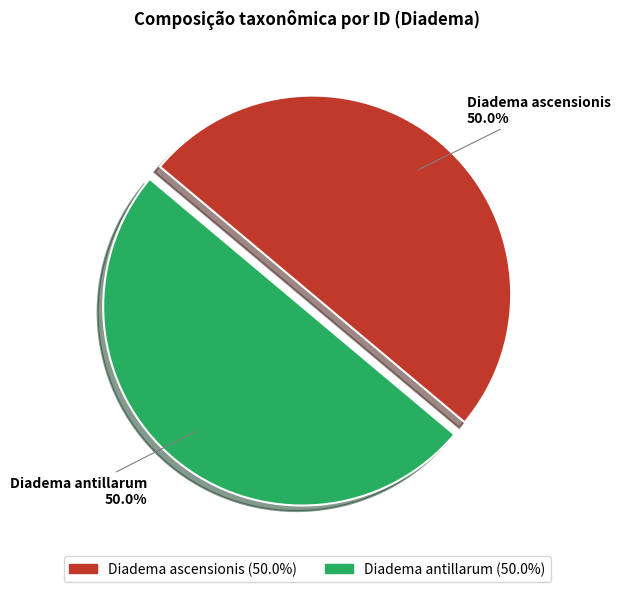

To the nearest percent, what percentage of the pie is Diadema ascensionis?

50%